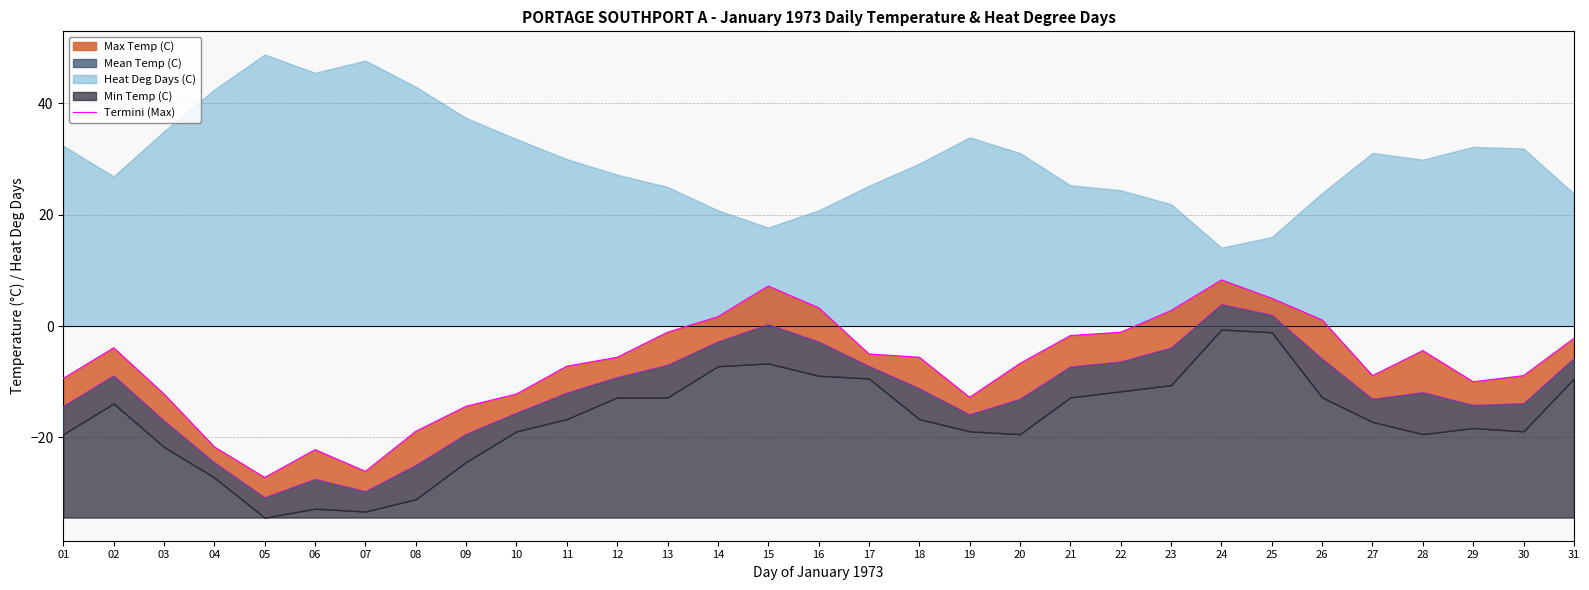

What is the difference between the values at 03 and 25?

17.2